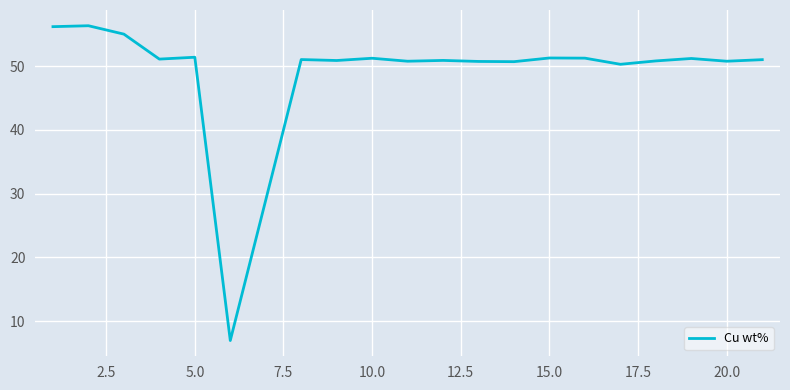

What is the minimum value shown in the chart?

7.0